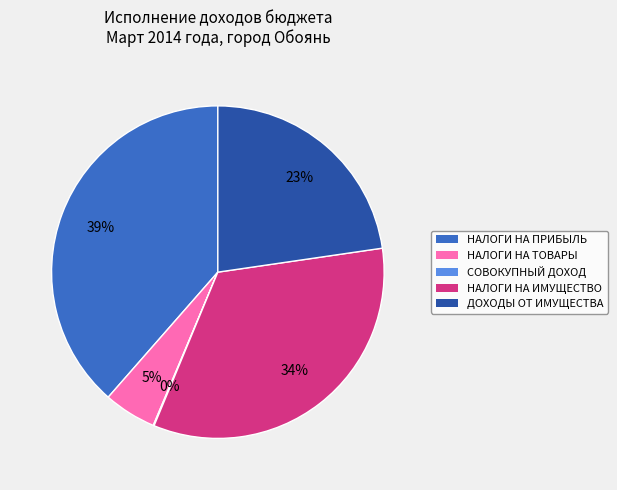

To the nearest percent, what is the average slice percentage?

20%